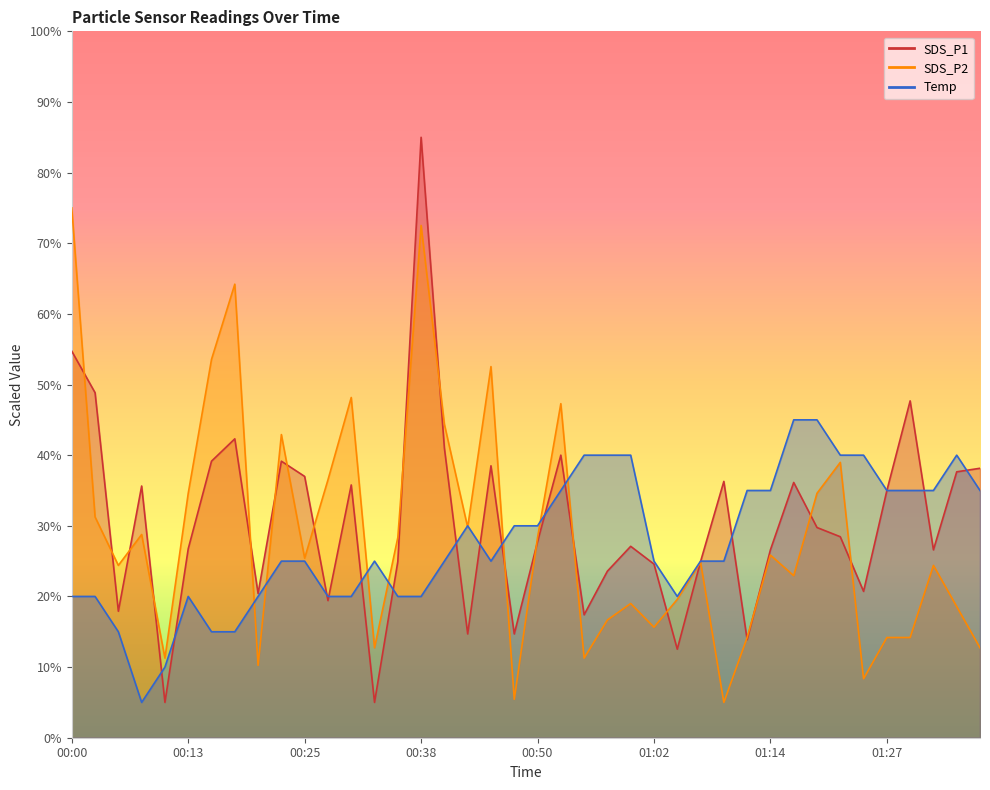

Is the value of SDS_P1 at 01:31 greater than the value of SDS_P2 at 00:42?

No